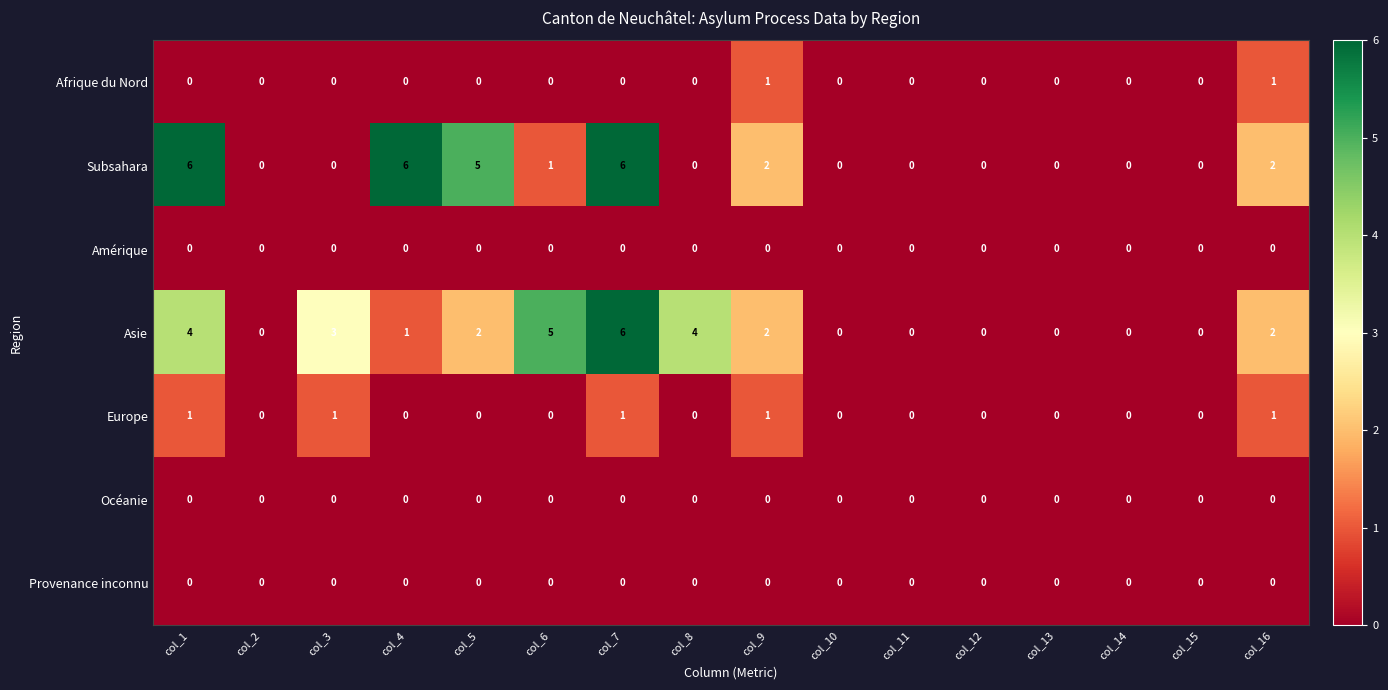

Which series has the largest total across all categories?

Asie